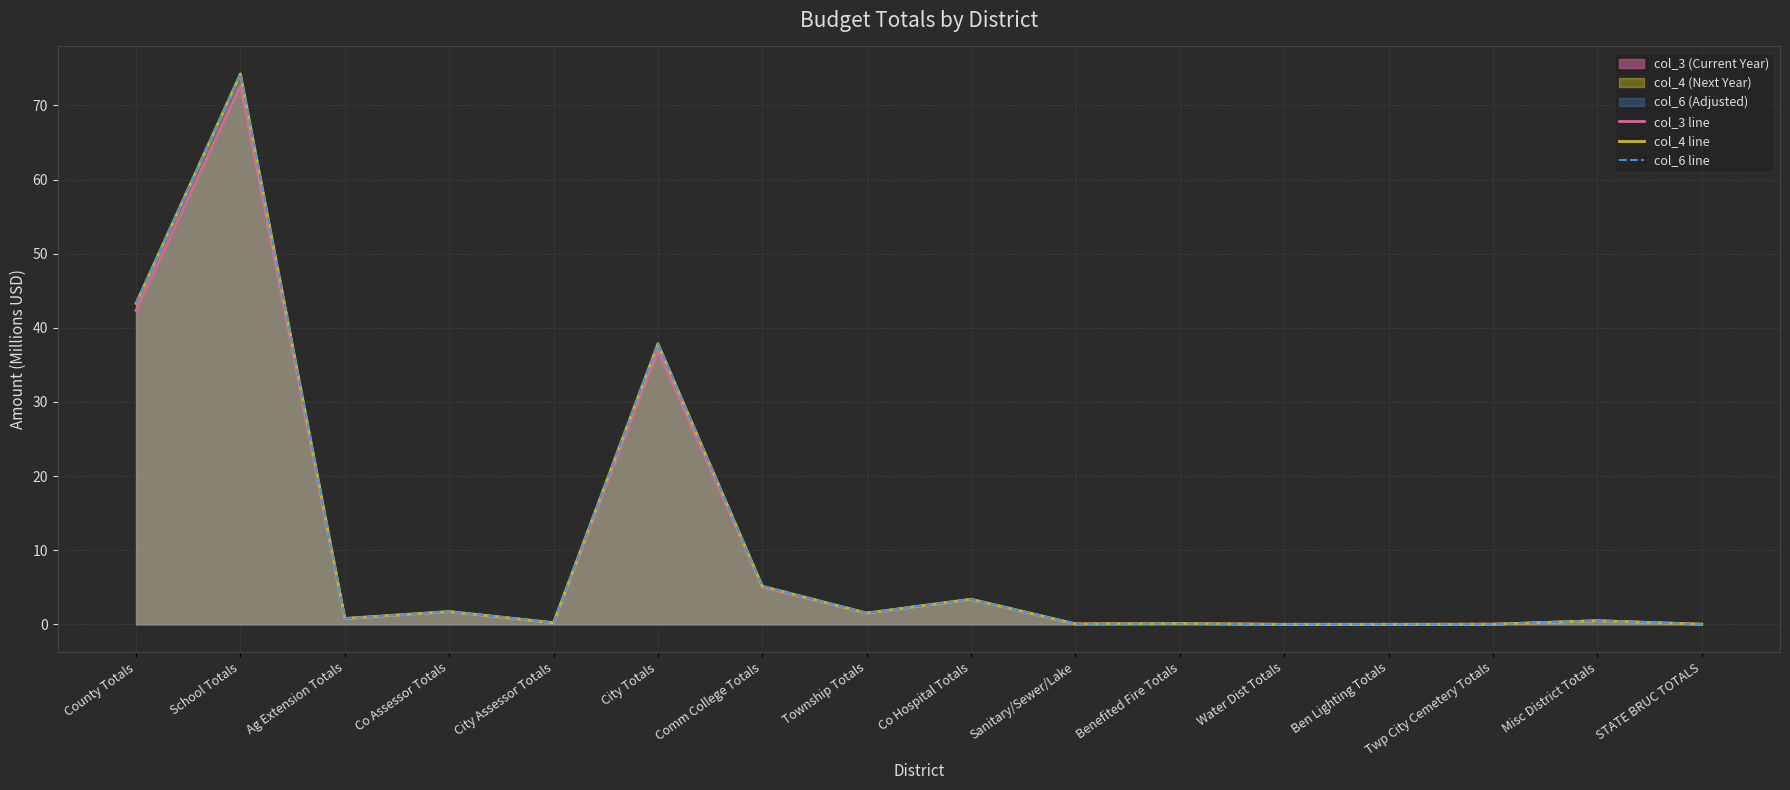

Which series has the widest spread of values?

col_4 line